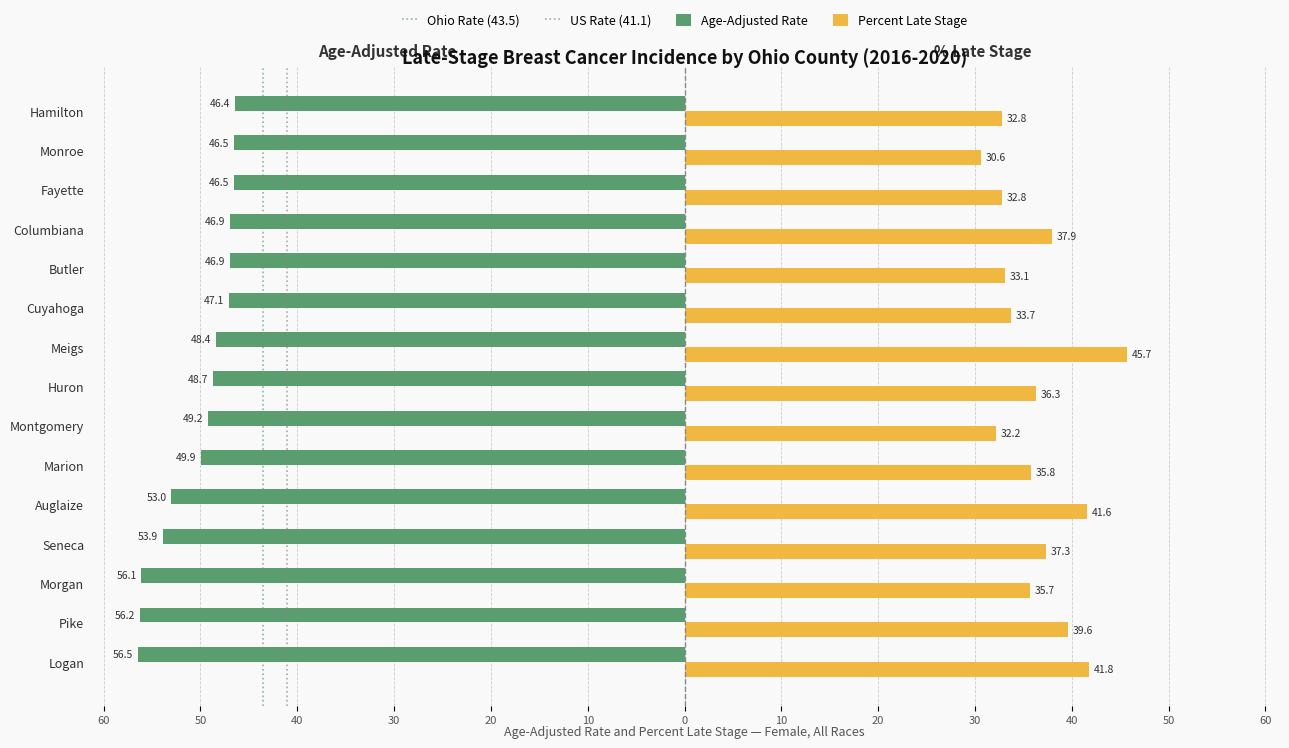

Reading left to right, list all the values displayed in this chart.

Age-Adjusted Rate: -56.5	-56.2	-56.1	-53.9	-53.0	-49.9	-49.2	-48.7	-48.4	-47.1	-46.9	-46.9	-46.5	-46.5	-46.4
Percent Late Stage: 41.8	39.6	35.7	37.3	41.6	35.8	32.2	36.3	45.7	33.7	33.1	37.9	32.8	30.6	32.8